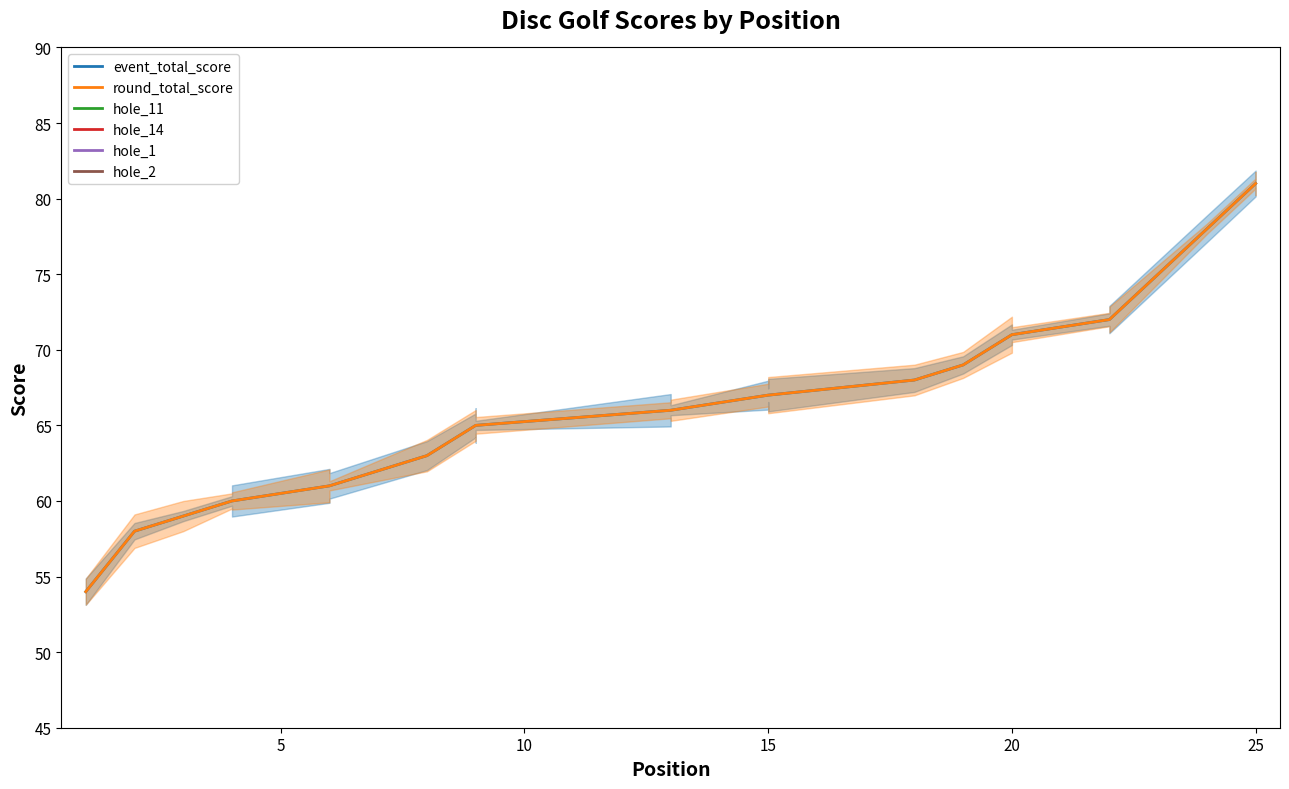

In hole_11, how many points are higher than both neighbors (excluding endpoints)?

4